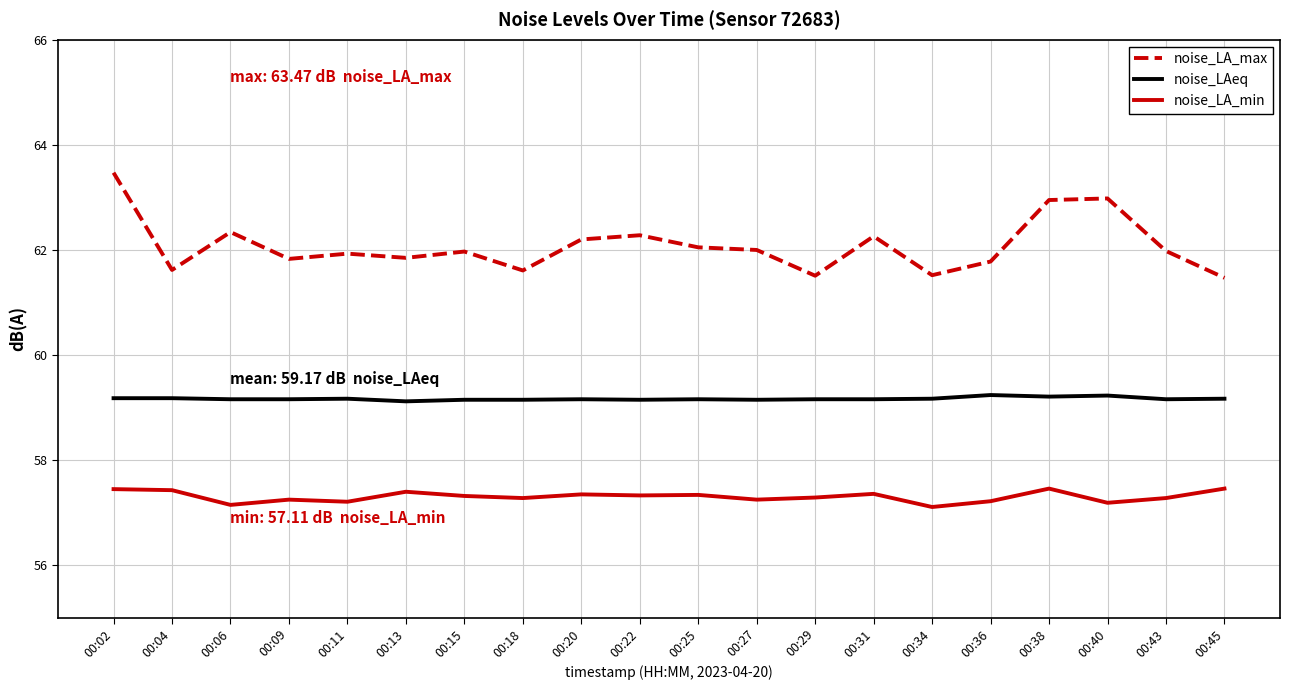

What is the highest value of the noise_LAeq series?

59.2